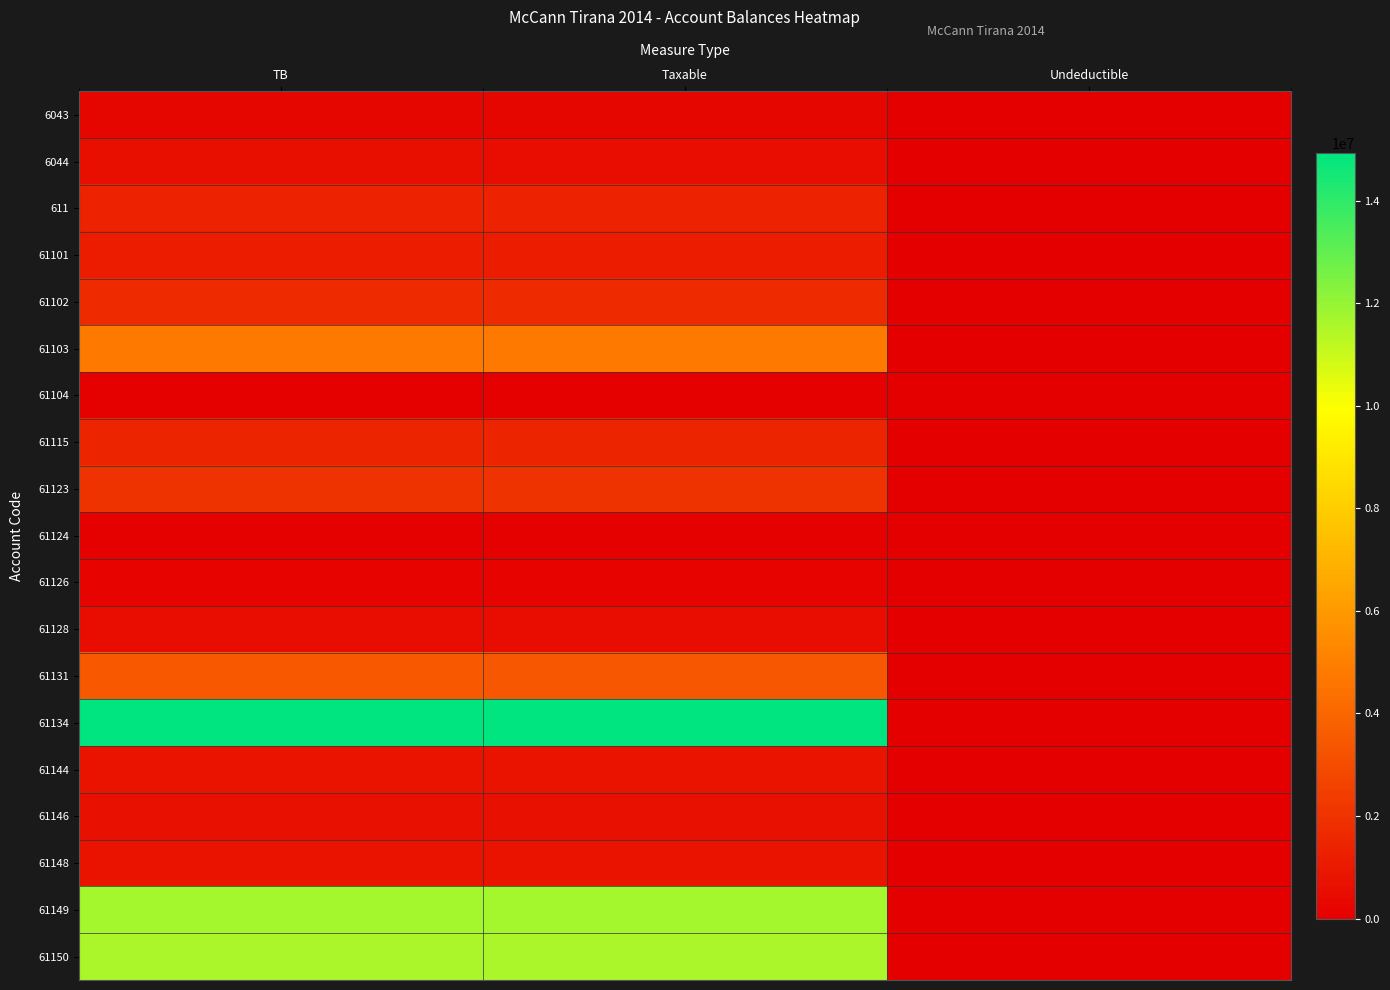

Which series changed the most between TB and Undeductible?

61134